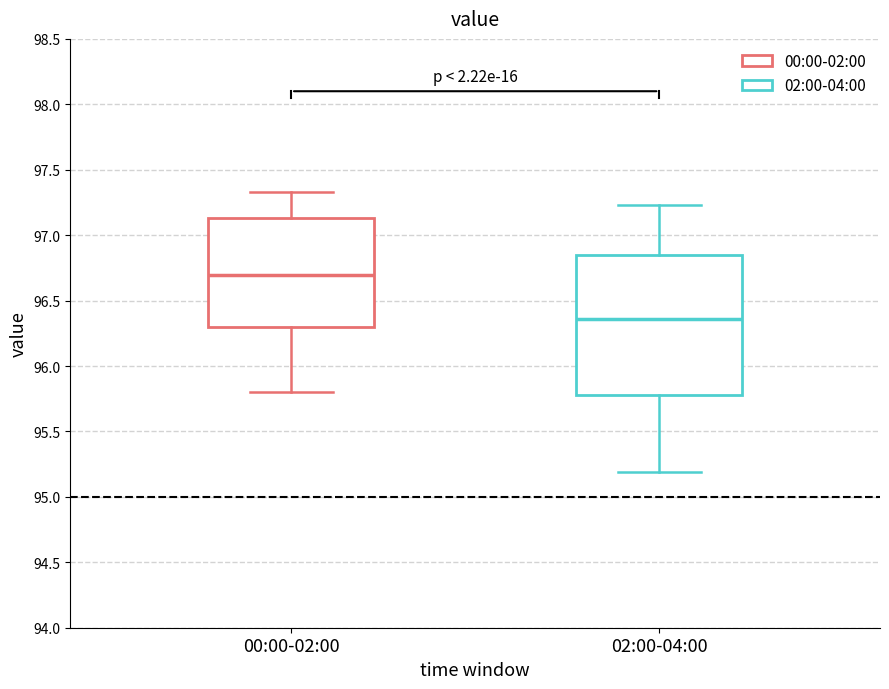

Reading left to right, transcribe this box plot: for each box, give where its median line is, the range the box spans, and where its two whiskers end, as read against the y-axis. The values are not printed on the chart, so give them approximately, as read against the axis.

00:00-02:00: median 96.70, box 96.30 to 97.15, whiskers 95.80 to 97.35
02:00-04:00: median 96.35, box 95.80 to 96.85, whiskers 95.20 to 97.25